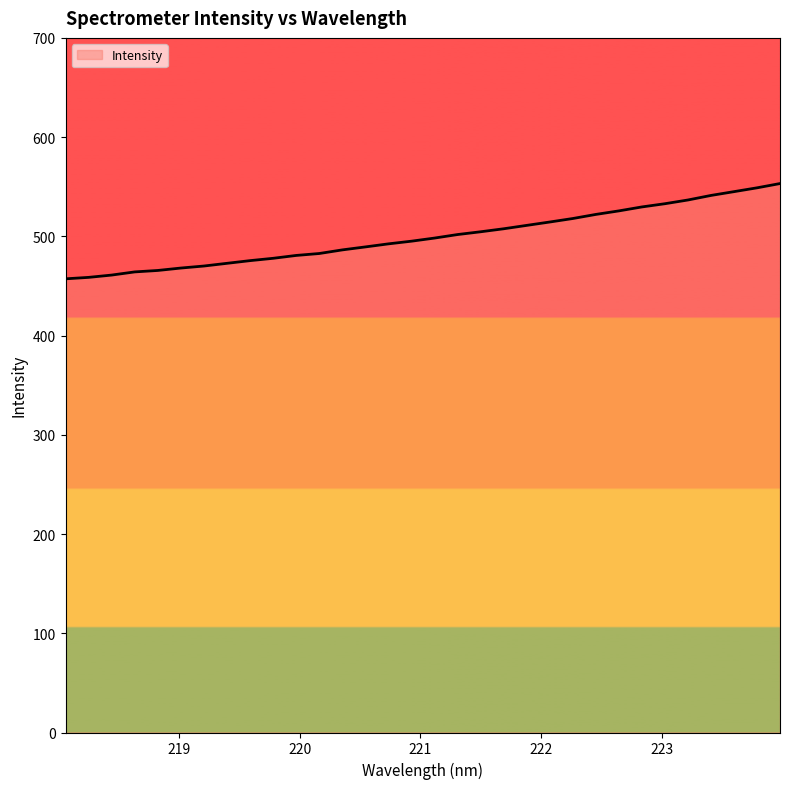

What is the maximum value shown in the chart?

553.2